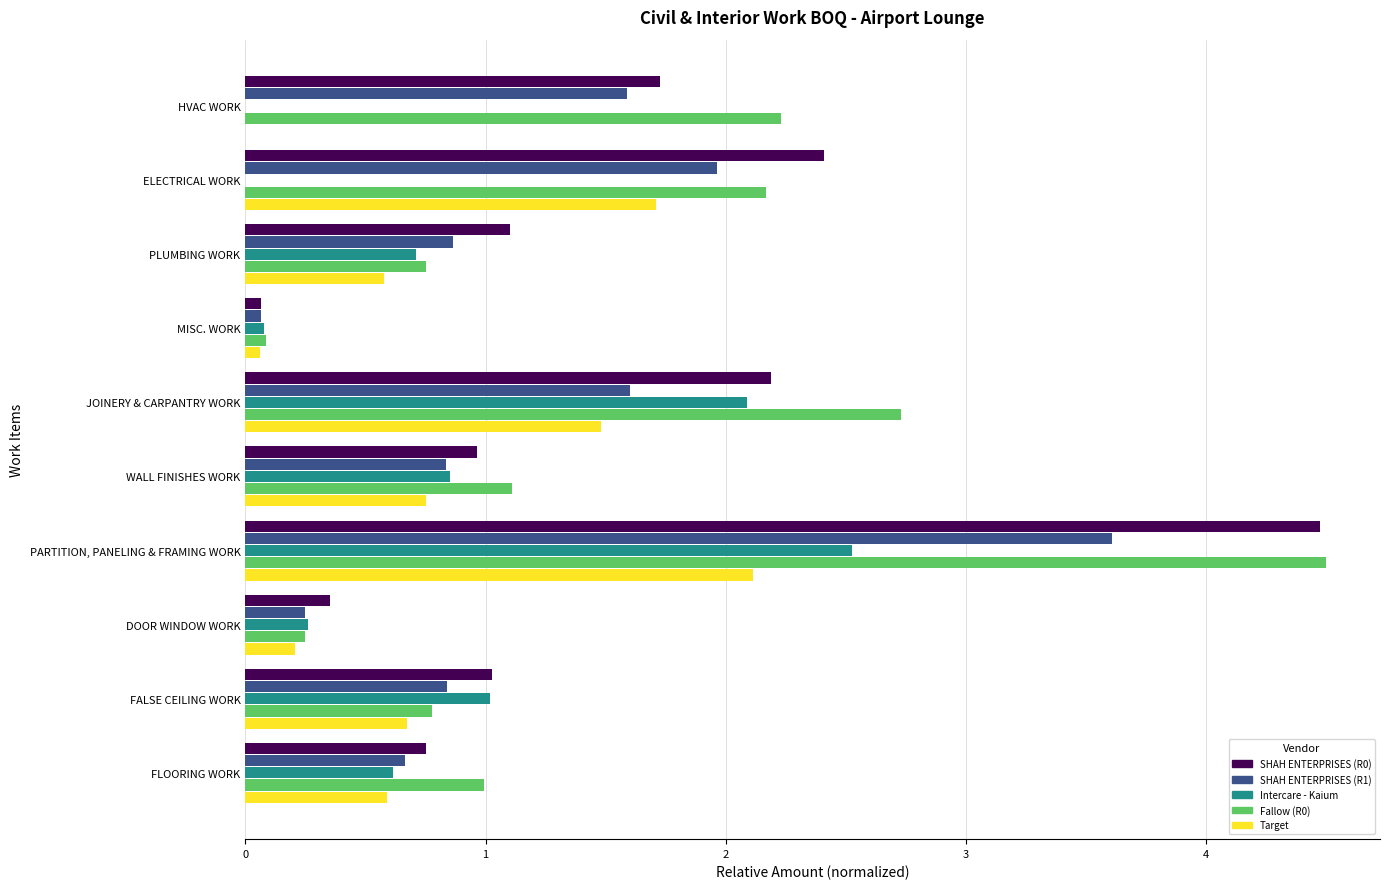

Is the value of SHAH ENTERPRISES (R0) at HVAC WORK greater than the value of Target at PLUMBING WORK?

Yes